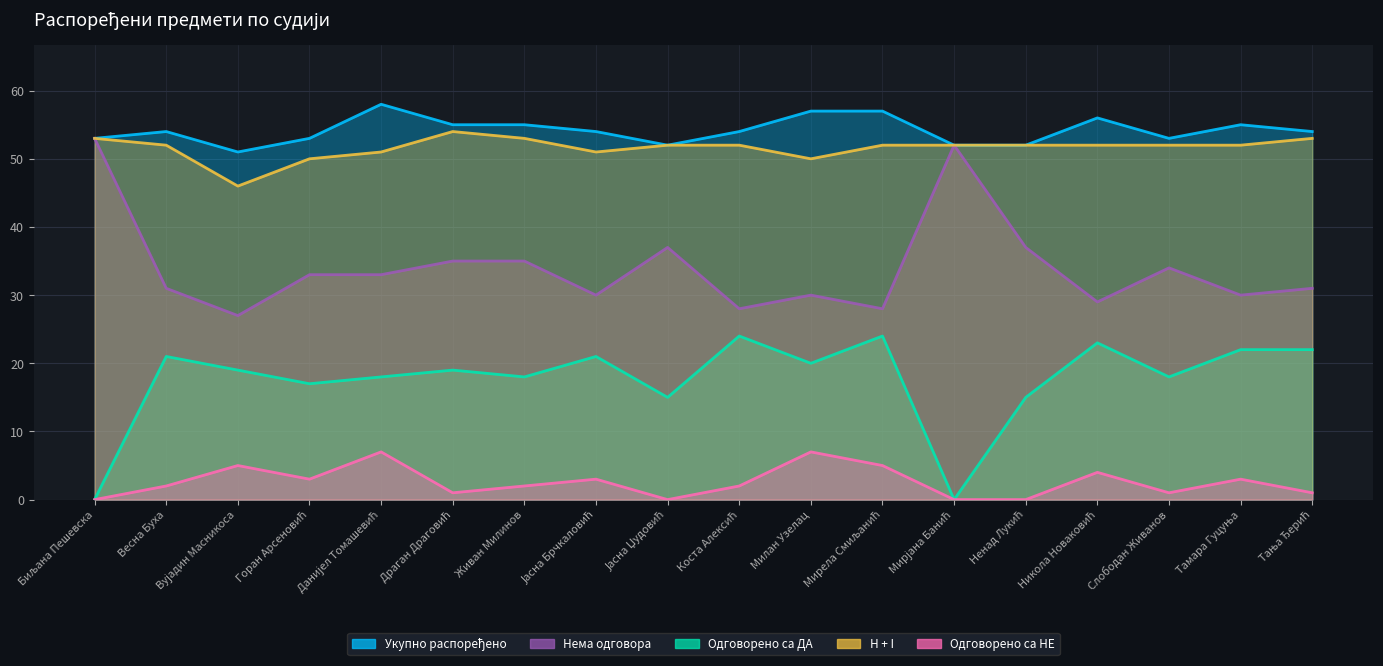

What is the sum of all Одговорено са НЕ values?

46